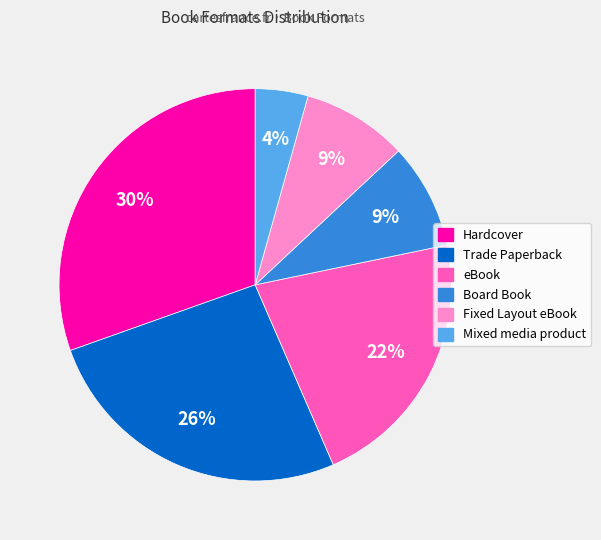

Does any single category account for the majority?

No